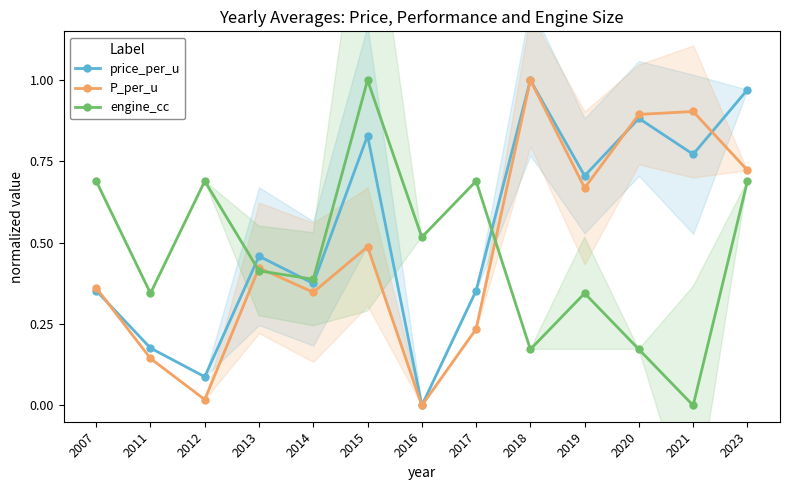

How many times do price_per_u and P_per_u cross each other?

3